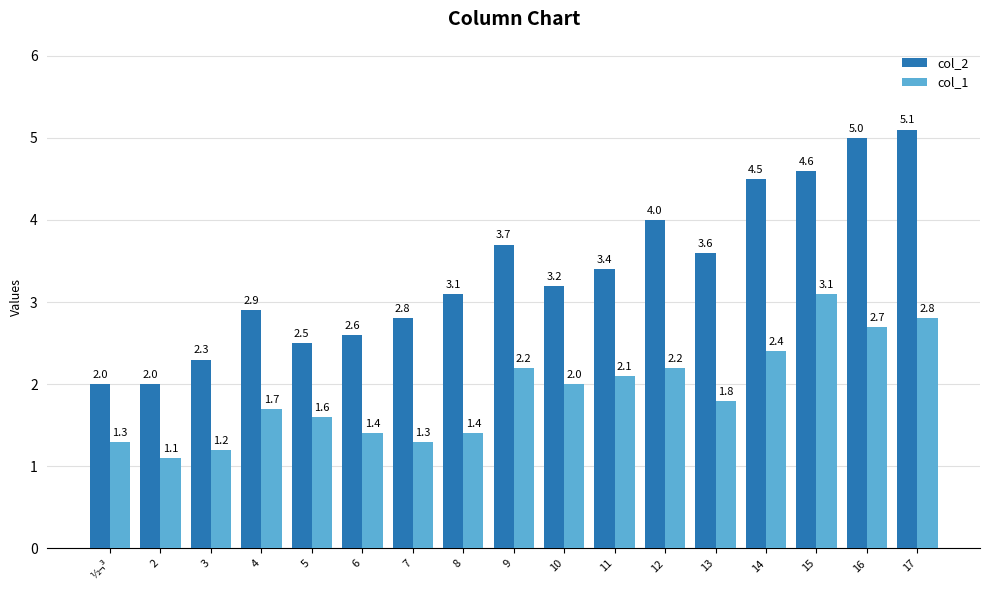

Which series changed the most between 3 and 6?

col_2